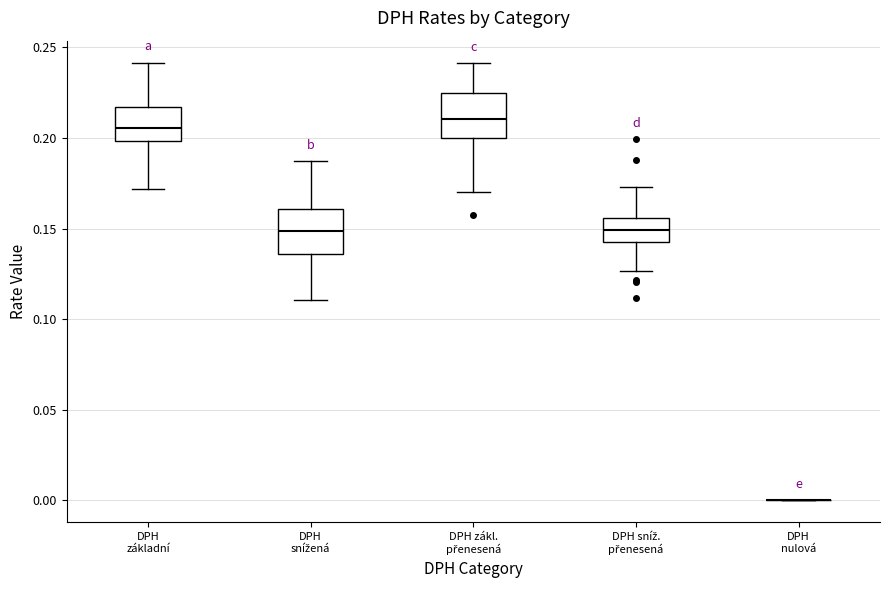

Reading left to right, transcribe this box plot: for each box, give where its median line is, the range the box spans, and where its two whiskers end, as read against the y-axis. The values are not printed on the chart, so give them approximately, as read against the axis.

DPH základní: median 0.205, box 0.200 to 0.215, whiskers 0.170 to 0.240
DPH snížená: median 0.150, box 0.135 to 0.160, whiskers 0.110 to 0.185
DPH zákl. přenesená: median 0.210, box 0.200 to 0.225, whiskers 0.170 to 0.240
DPH sníž. přenesená: median 0.150, box 0.140 to 0.155, whiskers 0.125 to 0.175
DPH nulová: box collapsed to a line at 0.000, whiskers 0.000 to 0.000